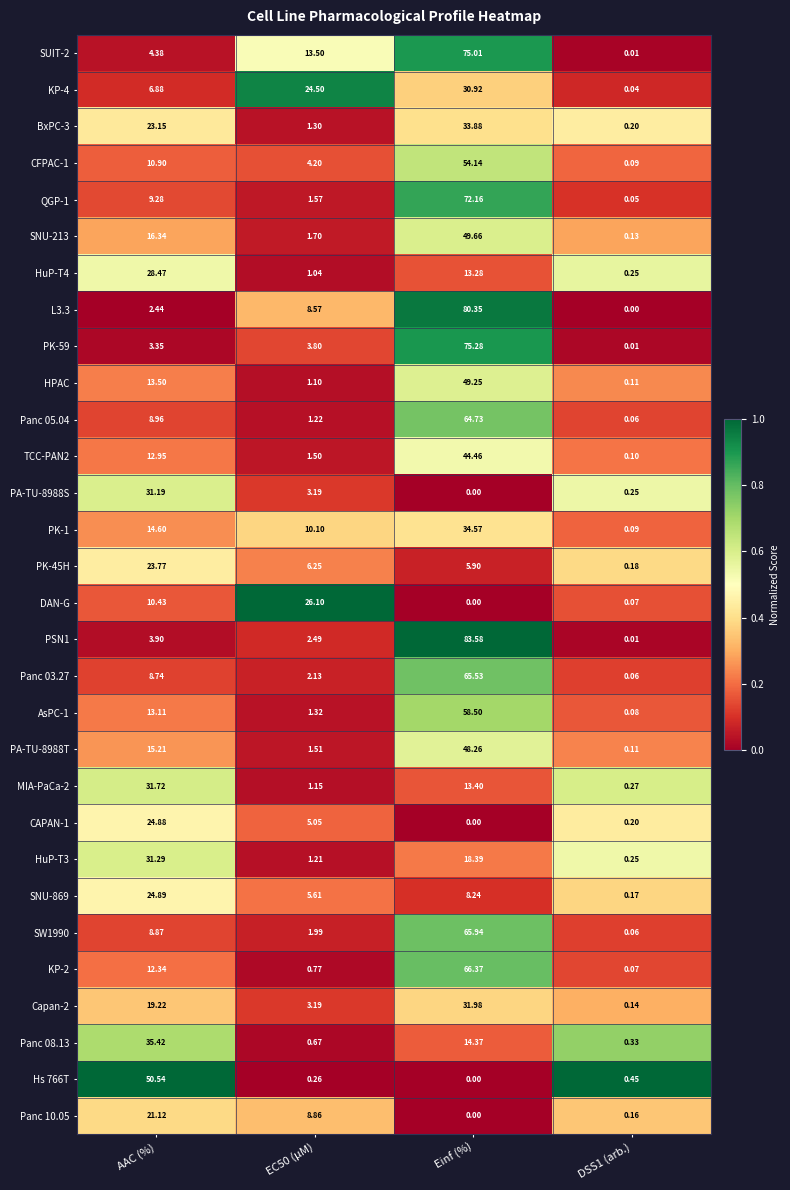

At which label is Capan-2 closest to 16?

AAC (%)